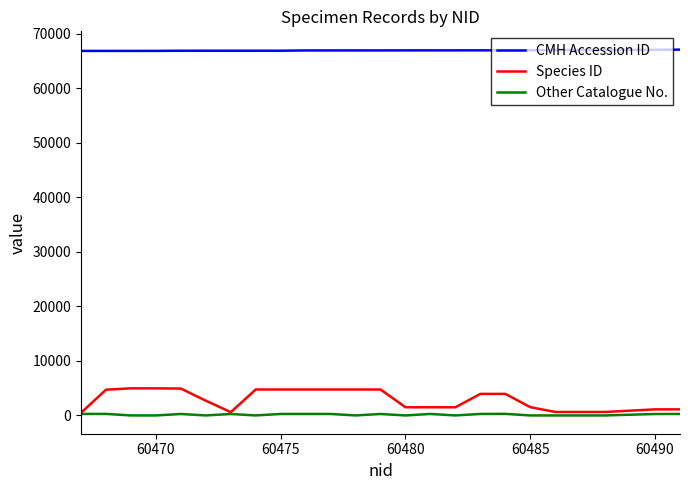

List the series in order of their peak value, lowest first.

Other Catalogue No., Species ID, CMH Accession ID